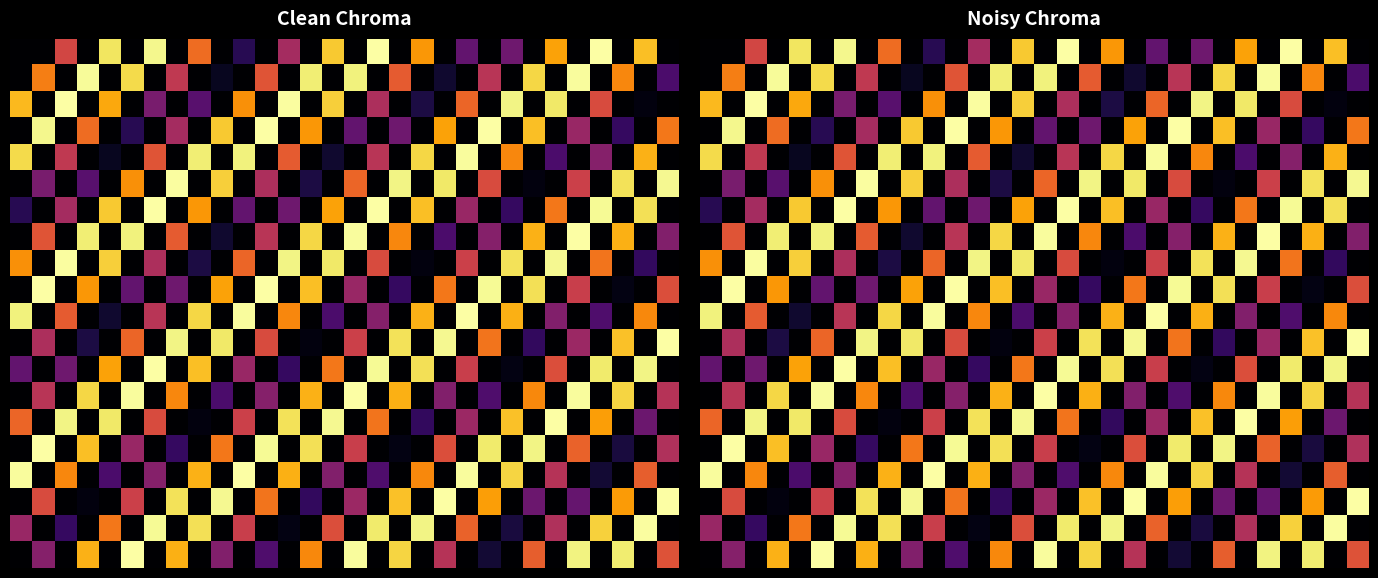

How many data points in 0.0 are above 0?

21